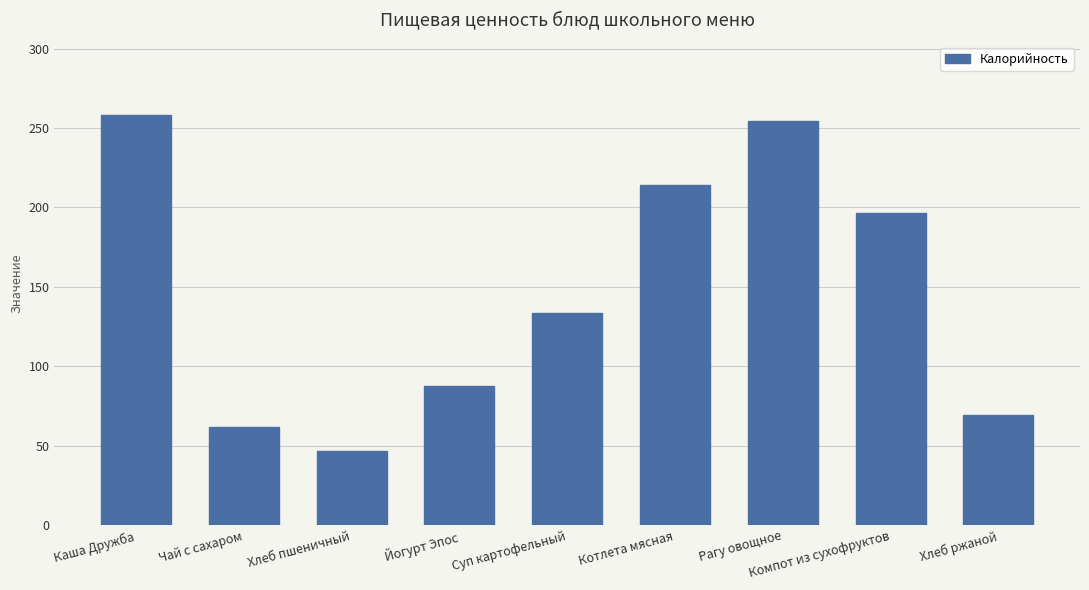

What position from the left is Хлеб ржаной?

9